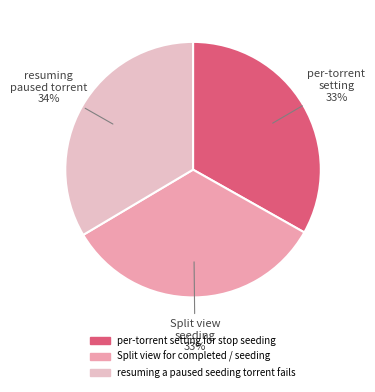

To the nearest percent, what is the average slice percentage?

33%